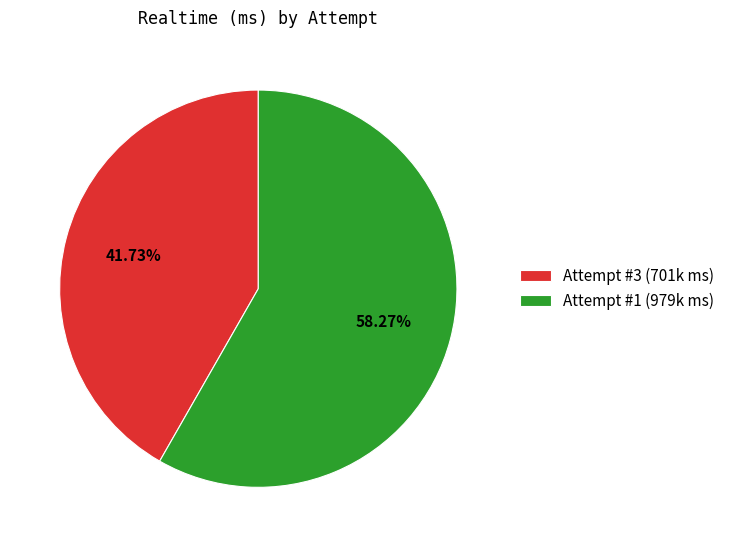

Combined, what portion of the pie is Attempt #3 and Attempt #1?

100.0%